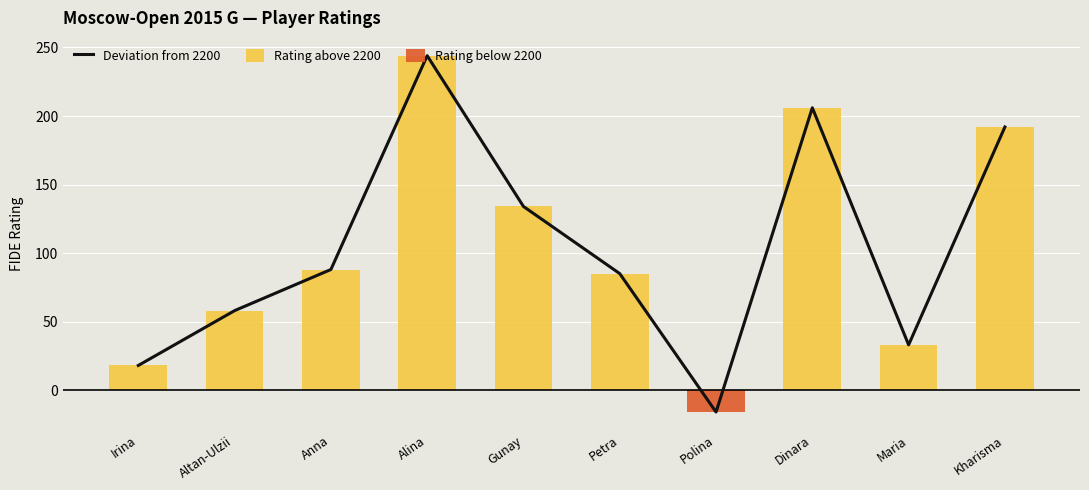

How many data points does each series have?

10